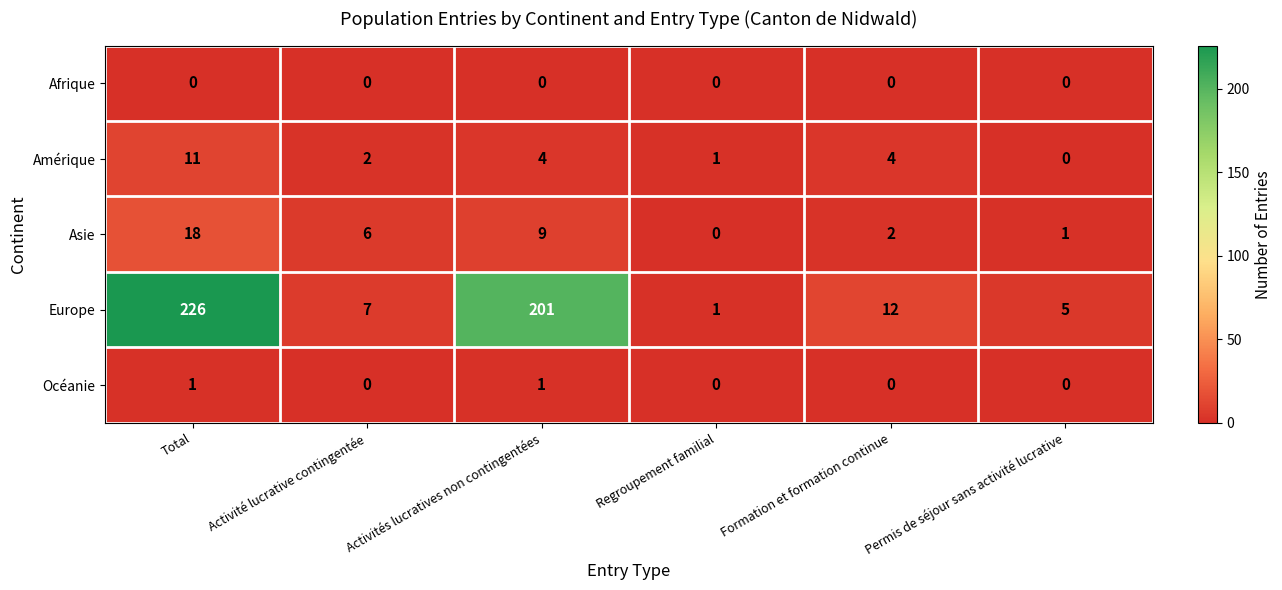

Which category has the highest value across all series?

Total